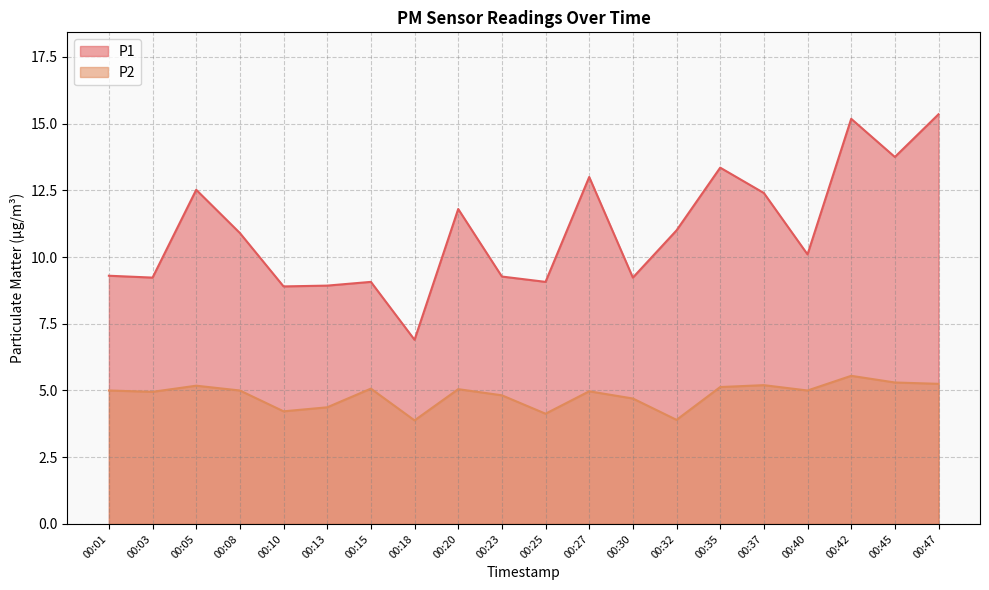

Which series has the largest total across all categories?

P1